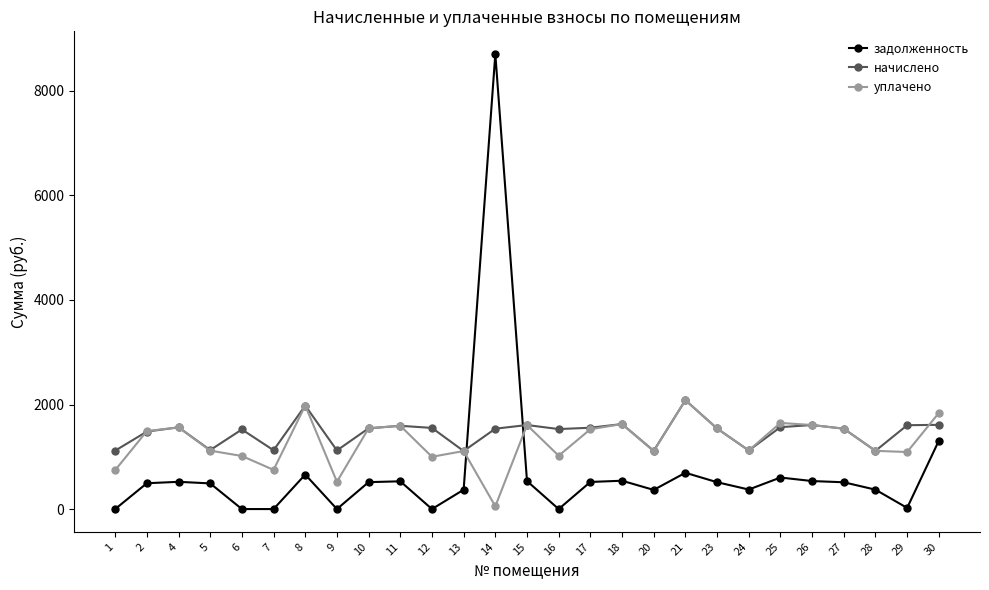

True or false: задолженность and уплачено intersect in this chart.

True